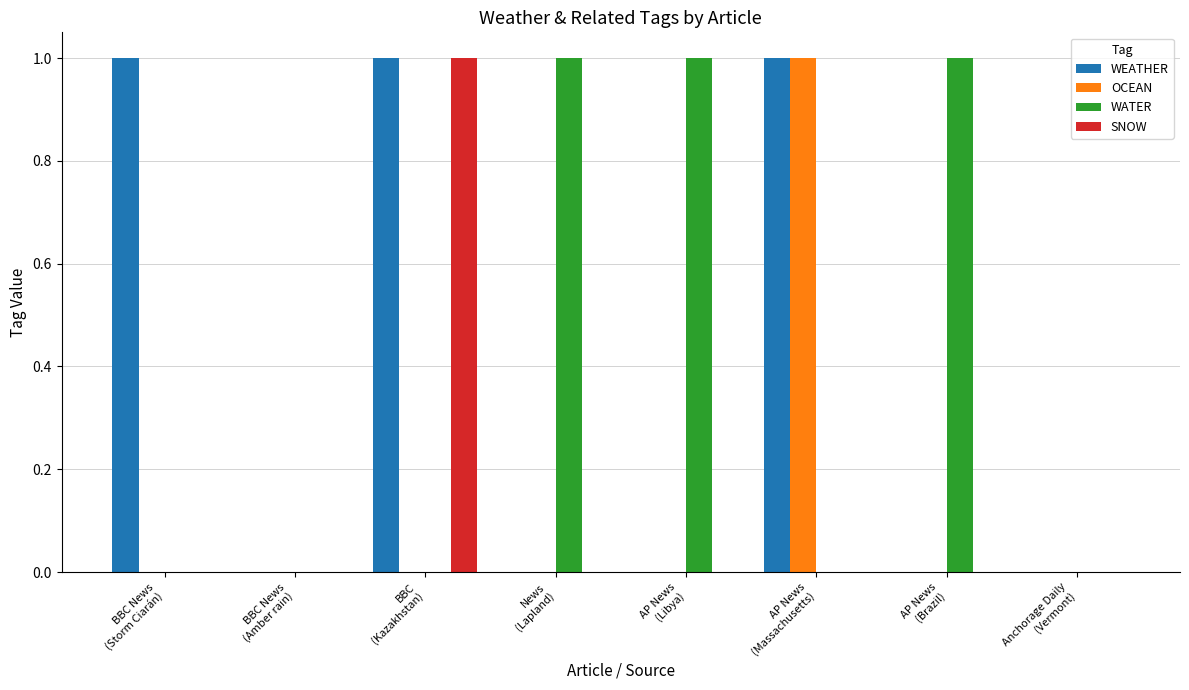

What is the sum of all WATER values?

3